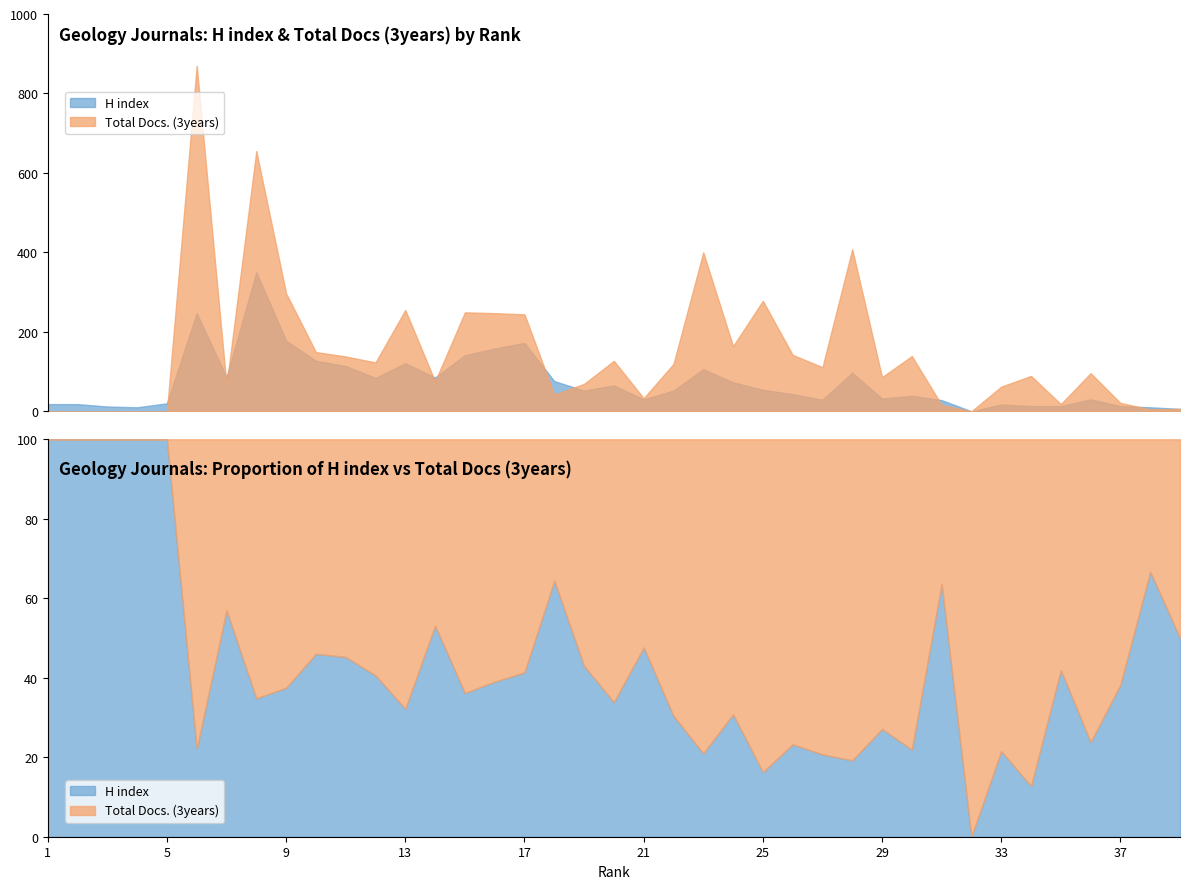

Reading right to left, what are all the values shown in this chart?

H index: 39=6	38=10	37=13	36=30	35=13	34=13	33=17	32=0	31=28	30=39	29=32	28=97	27=29	26=43	25=54	24=73	23=106	22=52	21=30	20=65	19=52	18=76	17=172	16=158	15=141	14=85	13=121	12=84	11=114	10=127	9=178	8=350	7=86	6=247	5=20	4=10	3=12	2=18	1=18
Total Docs. (3years): 39=6	38=5	37=21	36=96	35=18	34=89	33=62	32=0	31=16	30=139	29=86	28=408	27=111	26=142	25=278	24=164	23=400	22=119	21=33	20=127	19=69	18=42	17=244	16=247	15=249	14=75	13=255	12=123	11=138	10=149	9=297	8=655	7=65	6=870	5=0	4=0	3=0	2=0	1=0